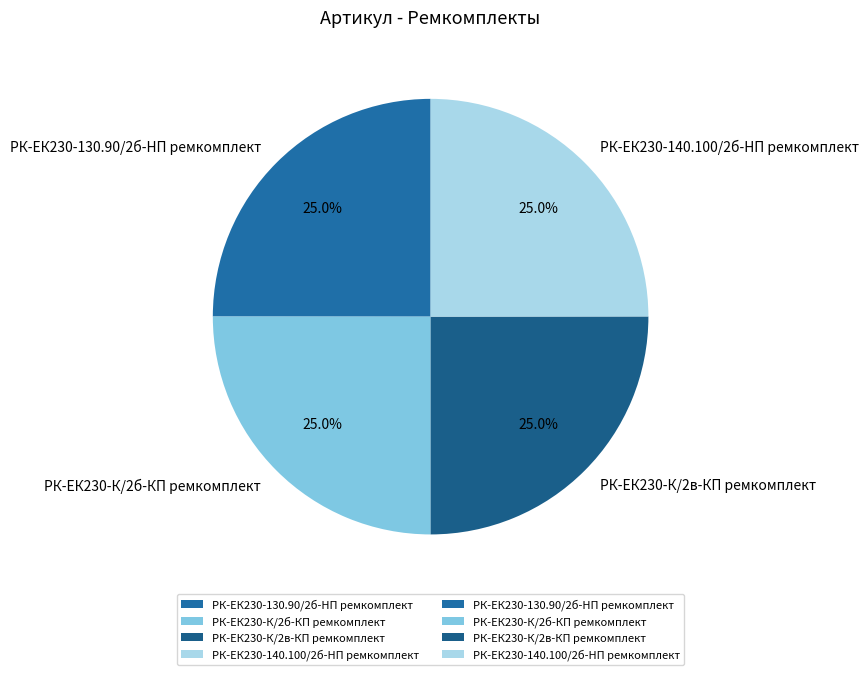

How many slices are in this pie chart?

4